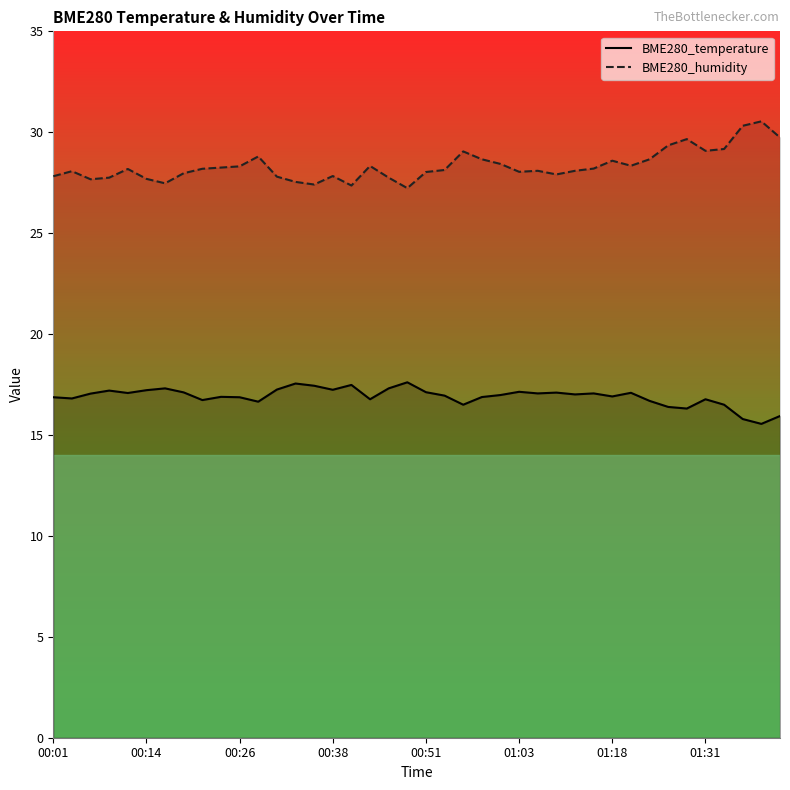

What is the value of the BME280_humidity point at the 5th from the left?

28.2